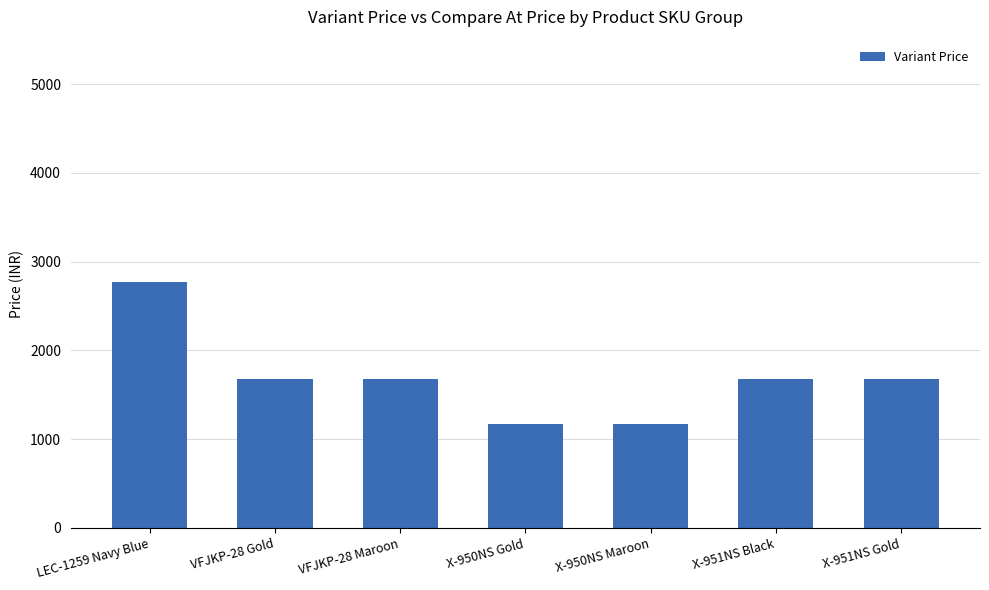

Approximately how many times larger is the value at X-950NS Gold compared to VFJKP-28 Gold?

0.7